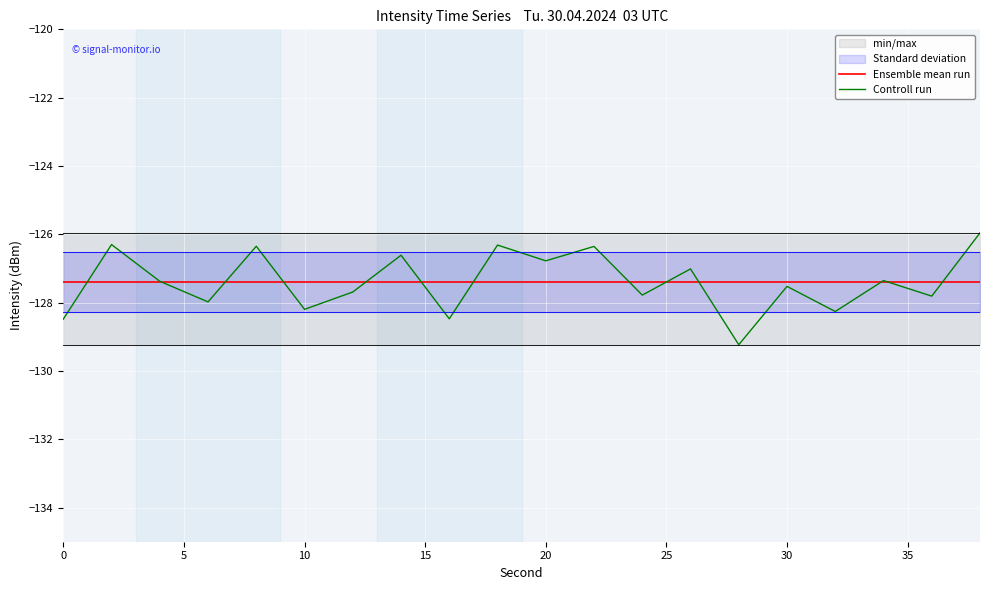

True or false: Controll run has a value of -128.5 at 0.

True